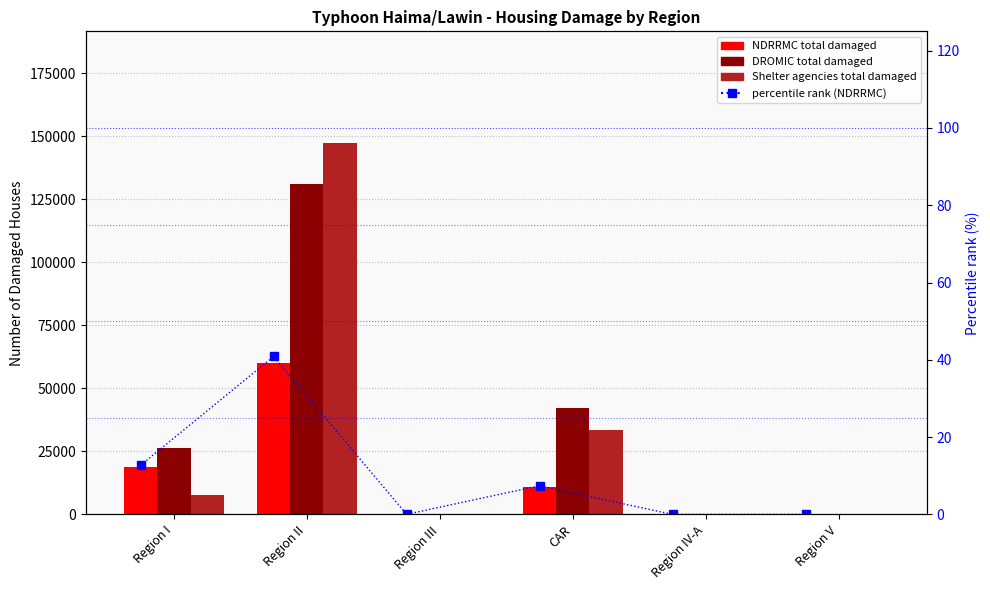

Where does the Shelter agencies series first go above 7847?

Region II